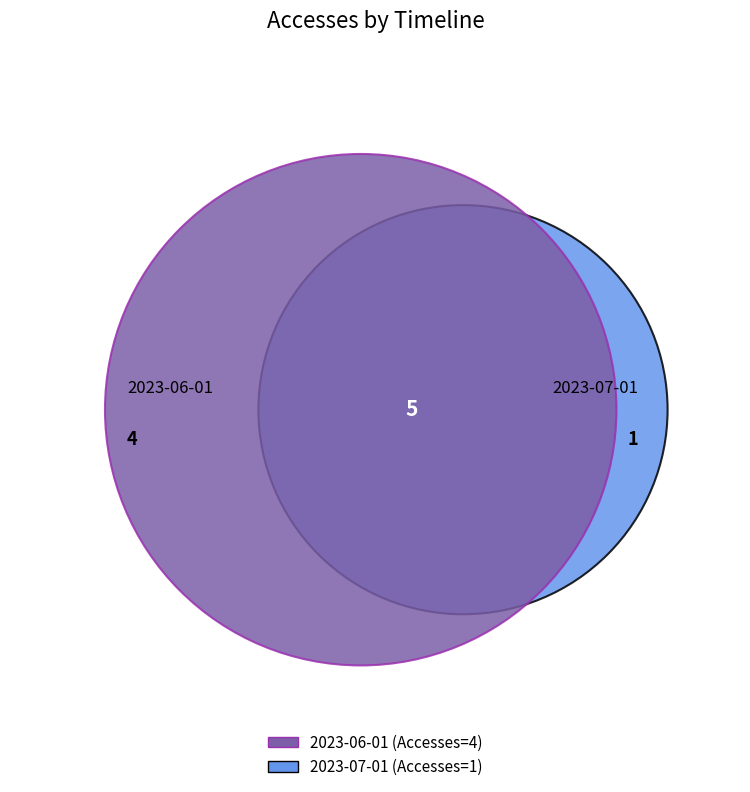

Which slice is the smallest?

2023-07-01